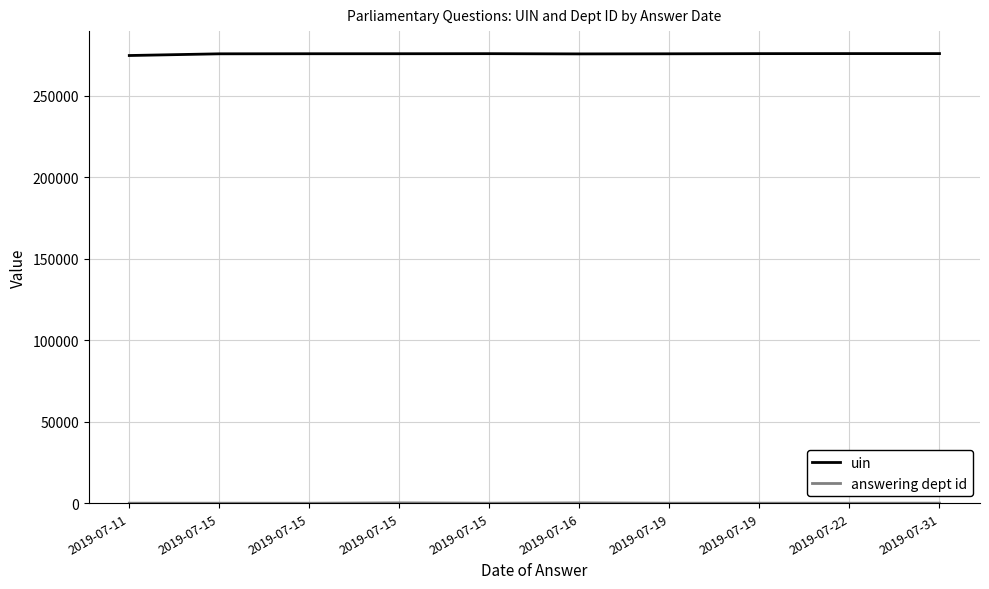

How many lines are shown in the chart?

2